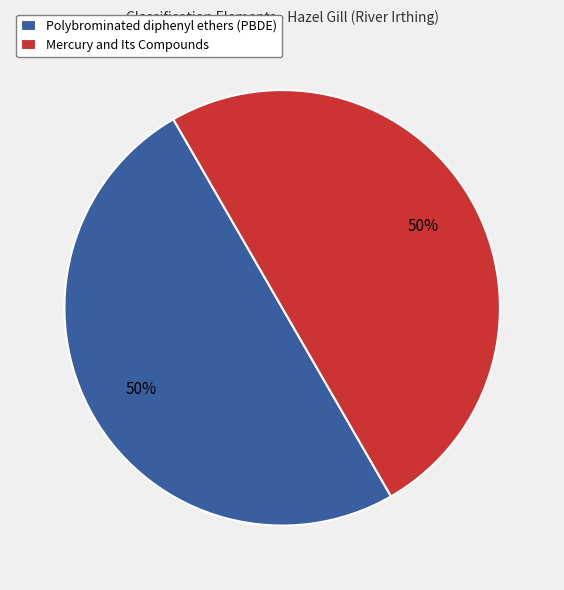

How many segments does this pie chart have?

2